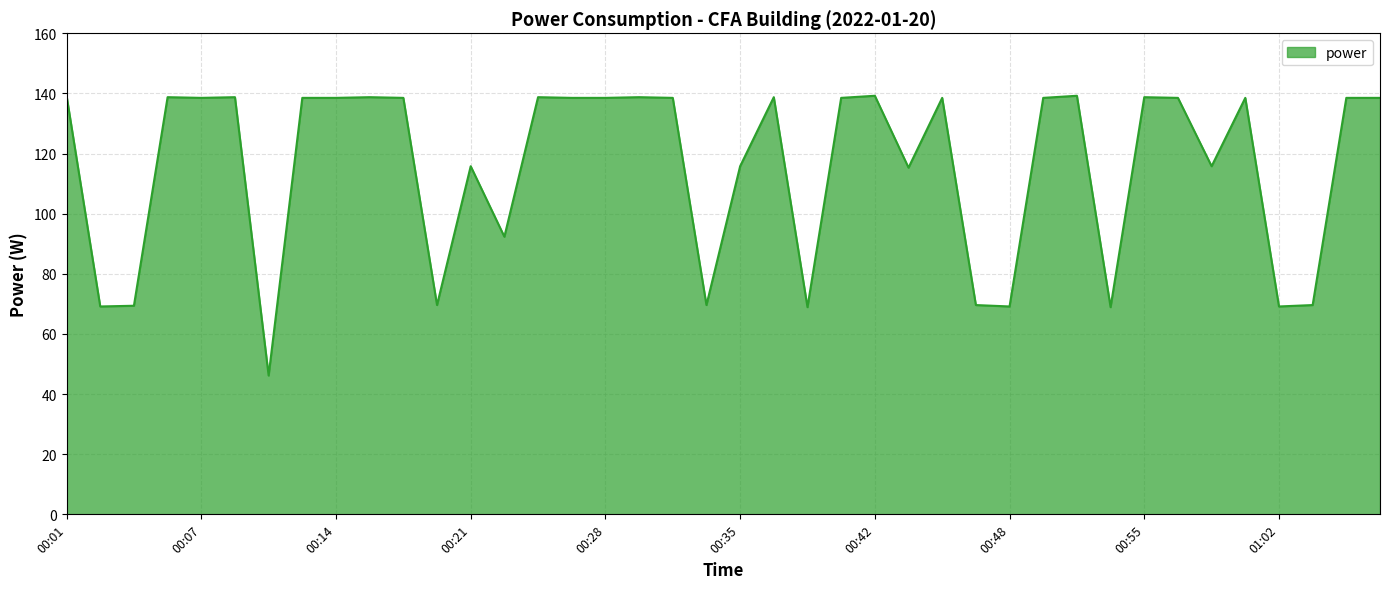

What is the minimum value shown in the chart?

46.2